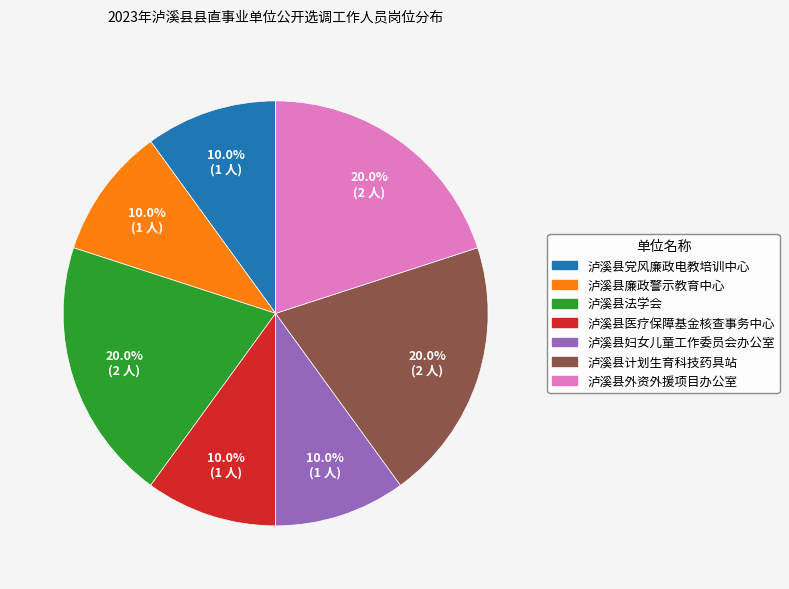

Does 泸溪县外资外援项目办公室 represent more than half of the total?

No